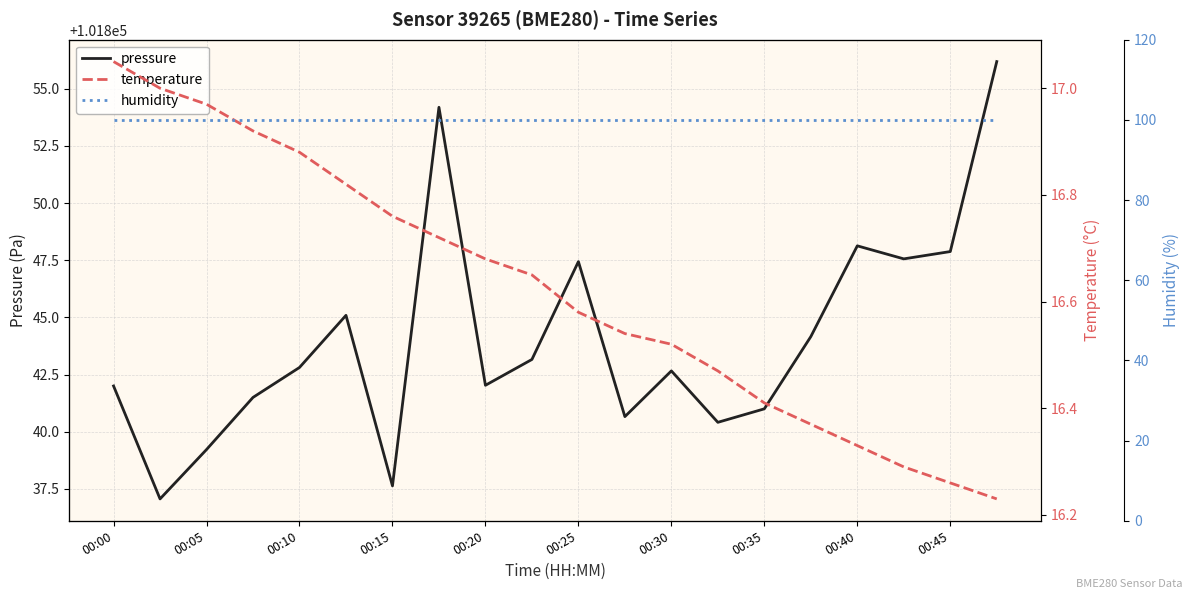

What is the lowest value of the pressure series?

101837.1